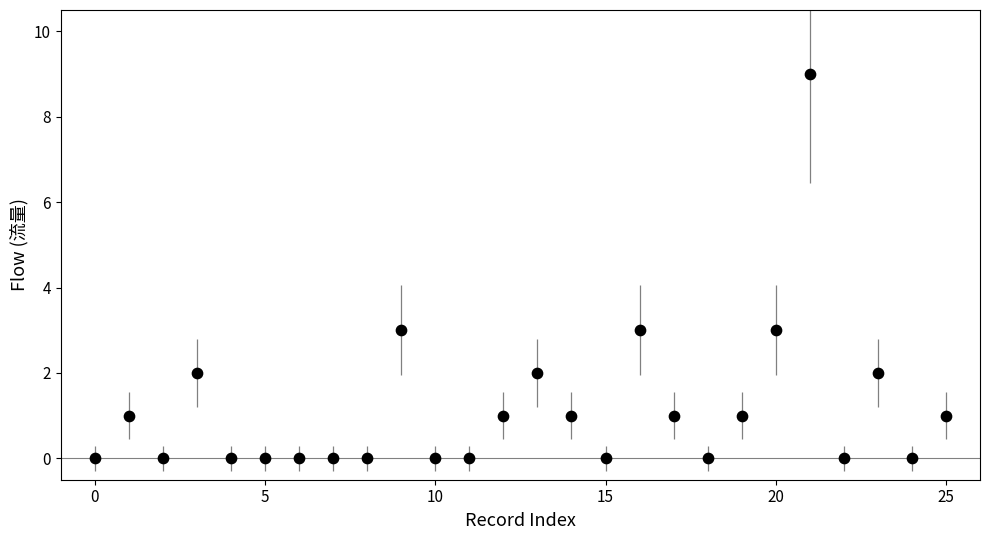

What is the range of Y values (max minus min)?

9